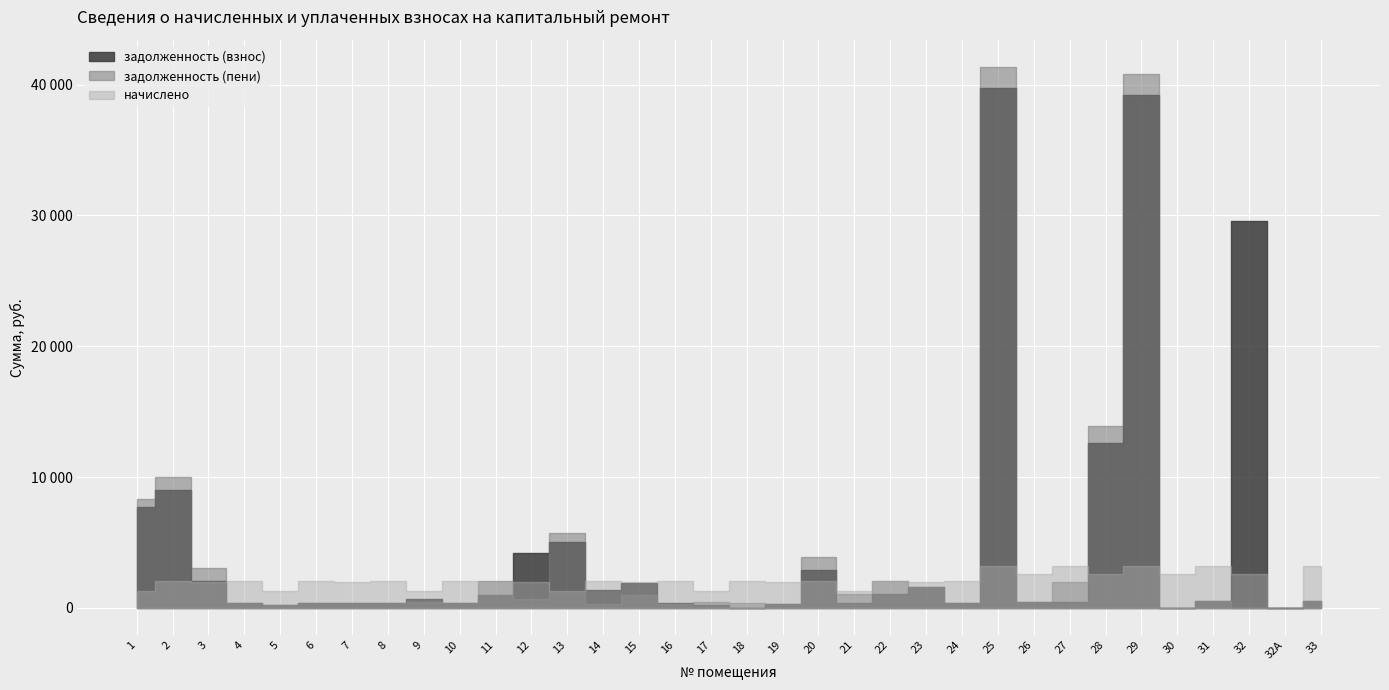

How many lines are shown in the chart?

3